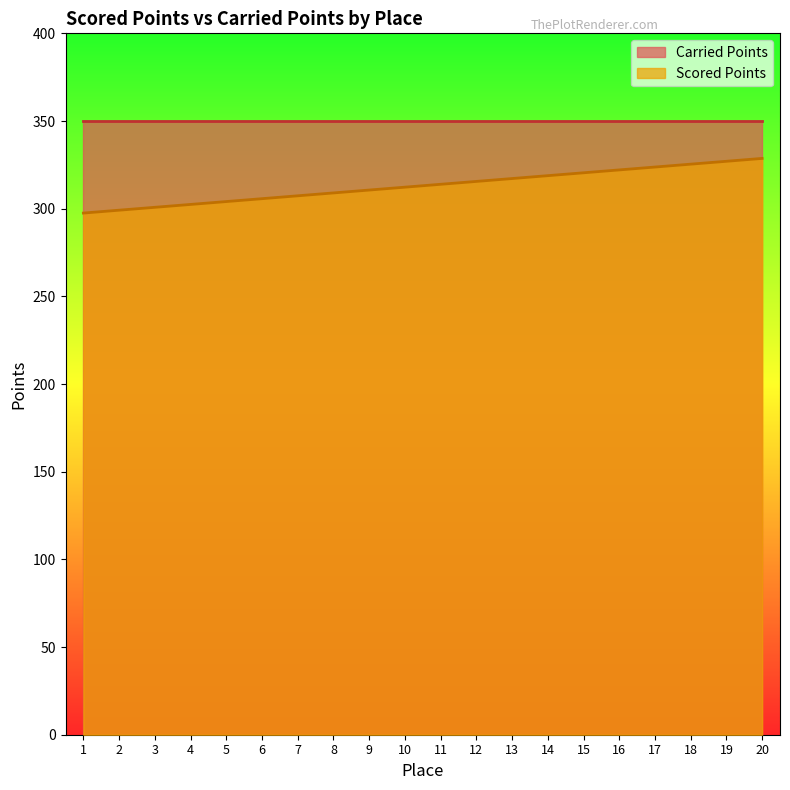

What is the maximum value shown in the chart?

350.0